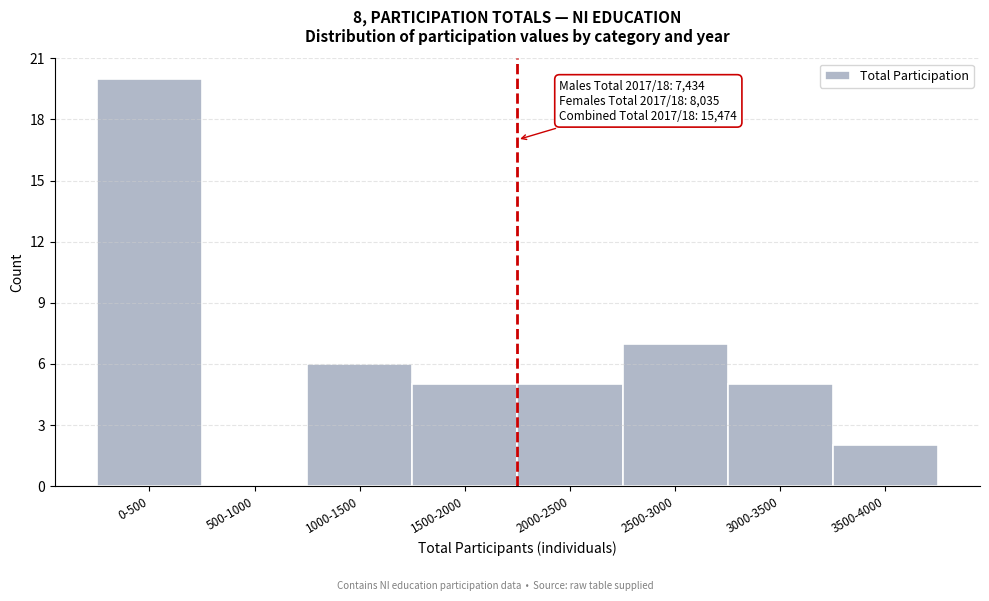

Reading left to right, transcribe all the data shown in this chart.

0-500=20	500-1000=0	1000-1500=6	1500-2000=5	2000-2500=5	2500-3000=7	3000-3500=5	3500-4000=2